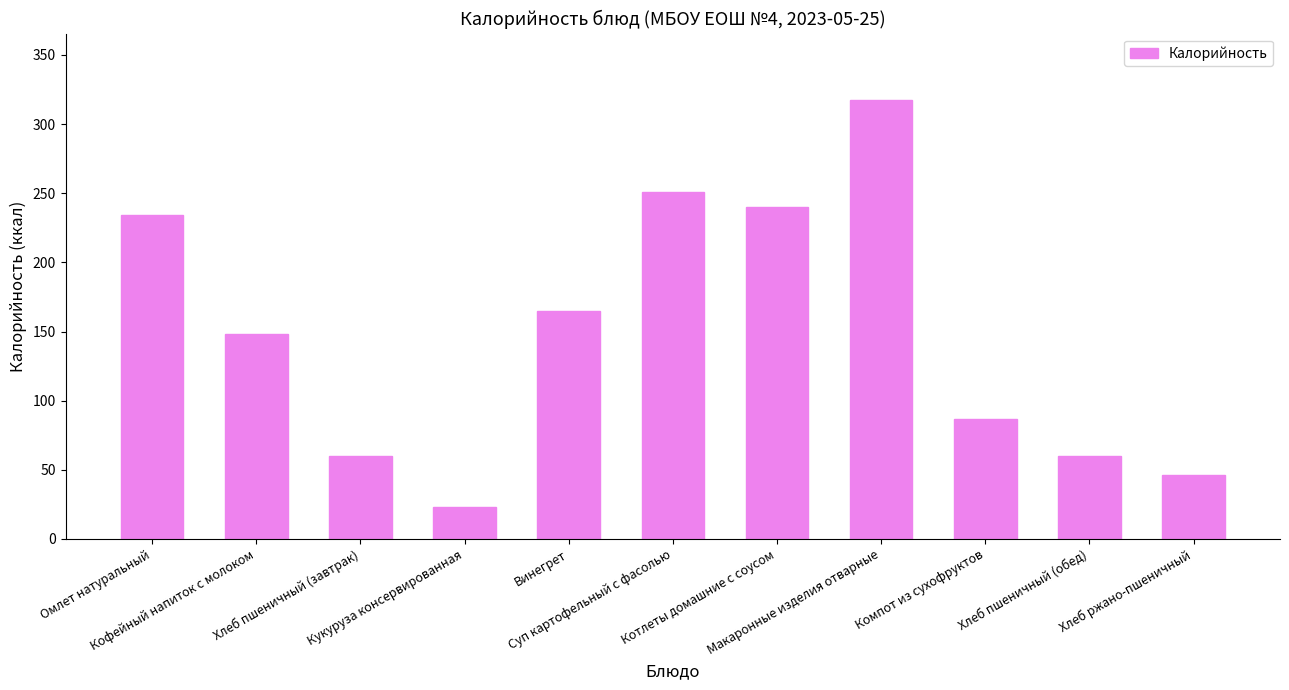

What is the approximate value at Винегрет?

165.1